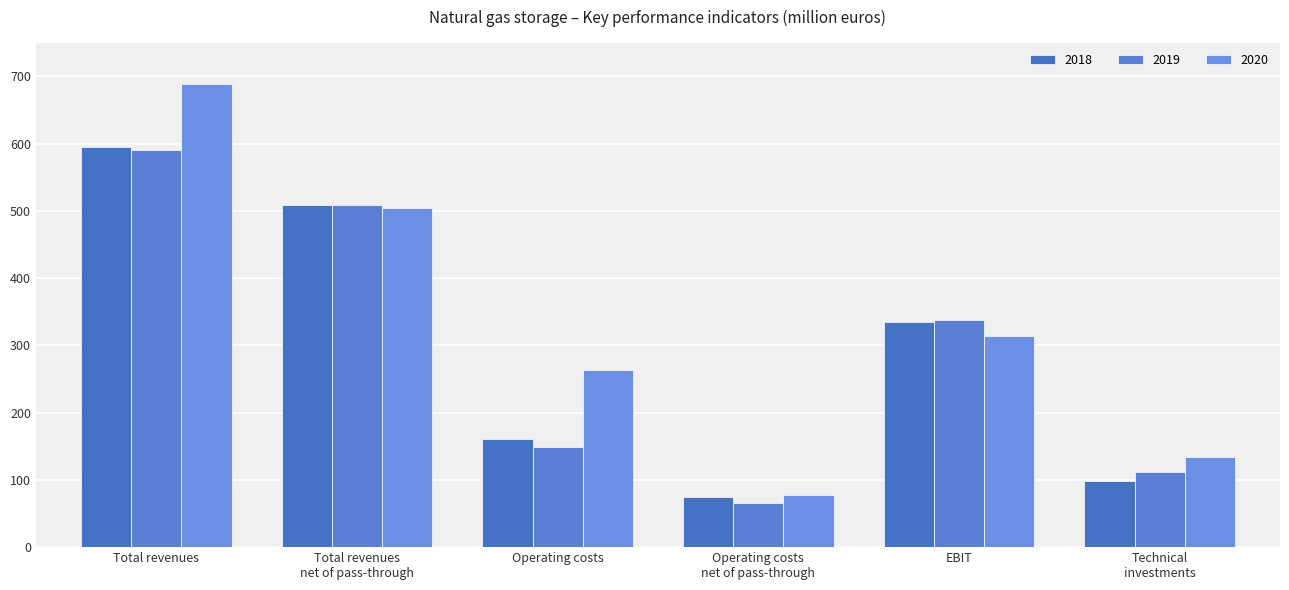

Which series has the largest total across all categories?

2020